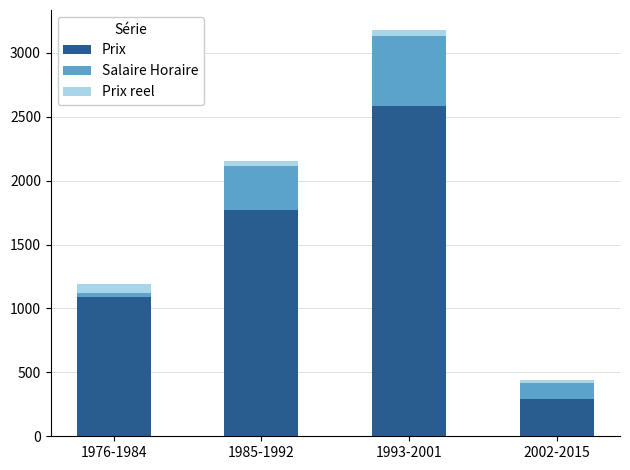

Are the bars horizontal?

No